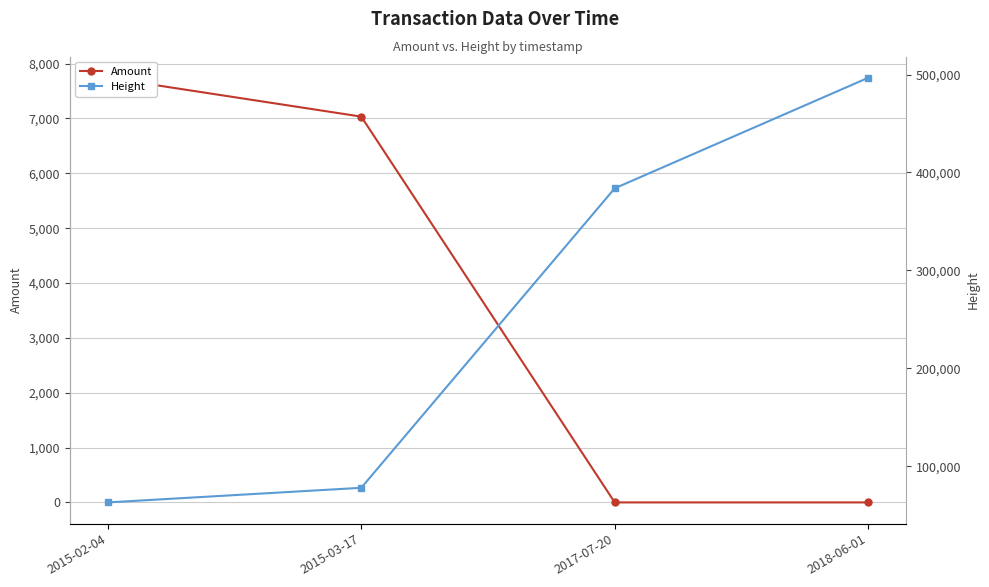

Which series has the largest total across all categories?

Height